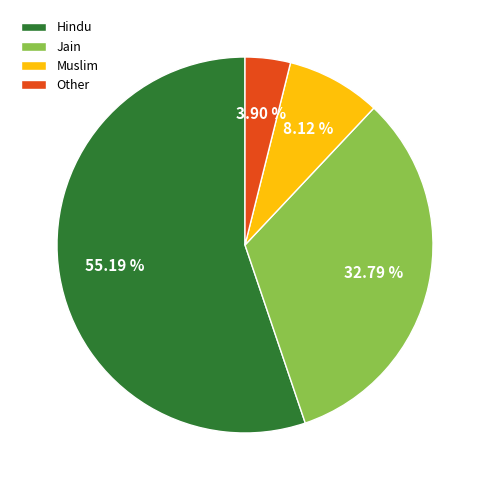

What is the ratio of the value at Muslim to the value at Other?

2.1